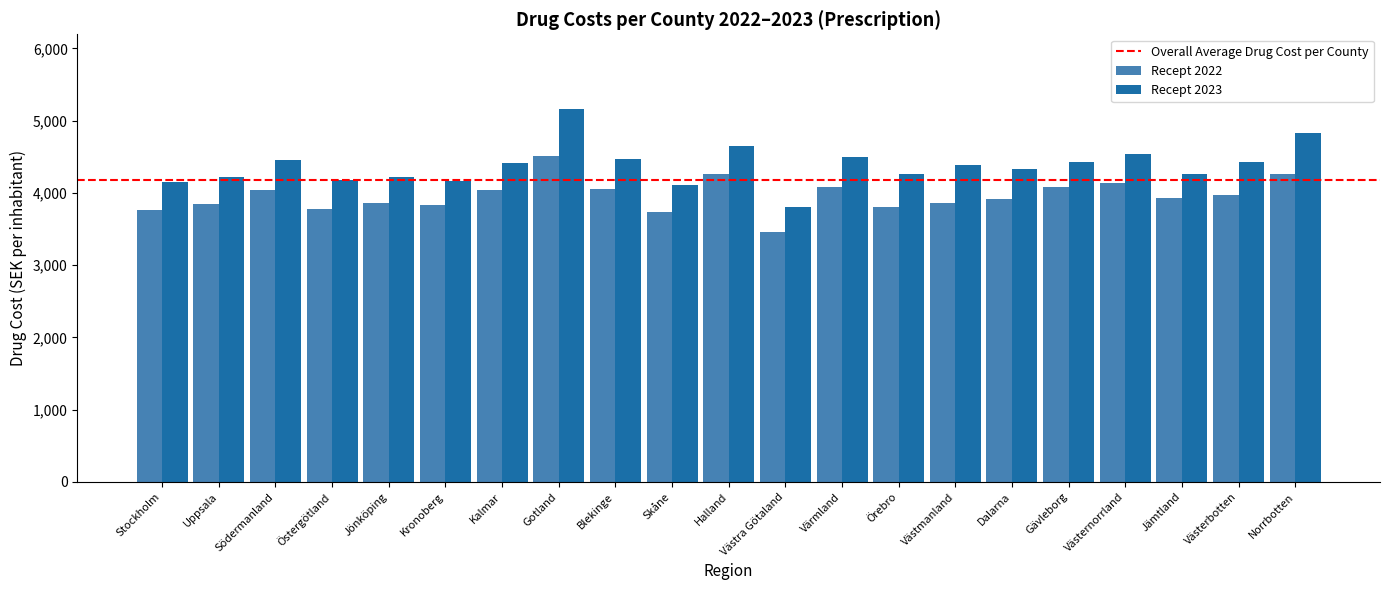

The value of Recept 2023 at Kalmar is 2112.5. True or false?

False